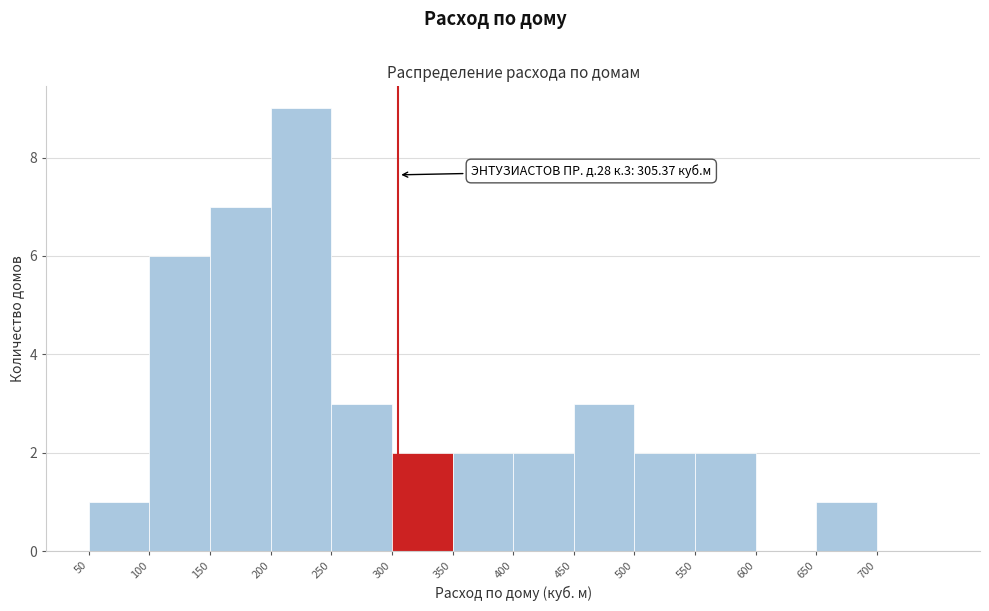

Over which range of the x-axis is the bar tallest?

200 to 250